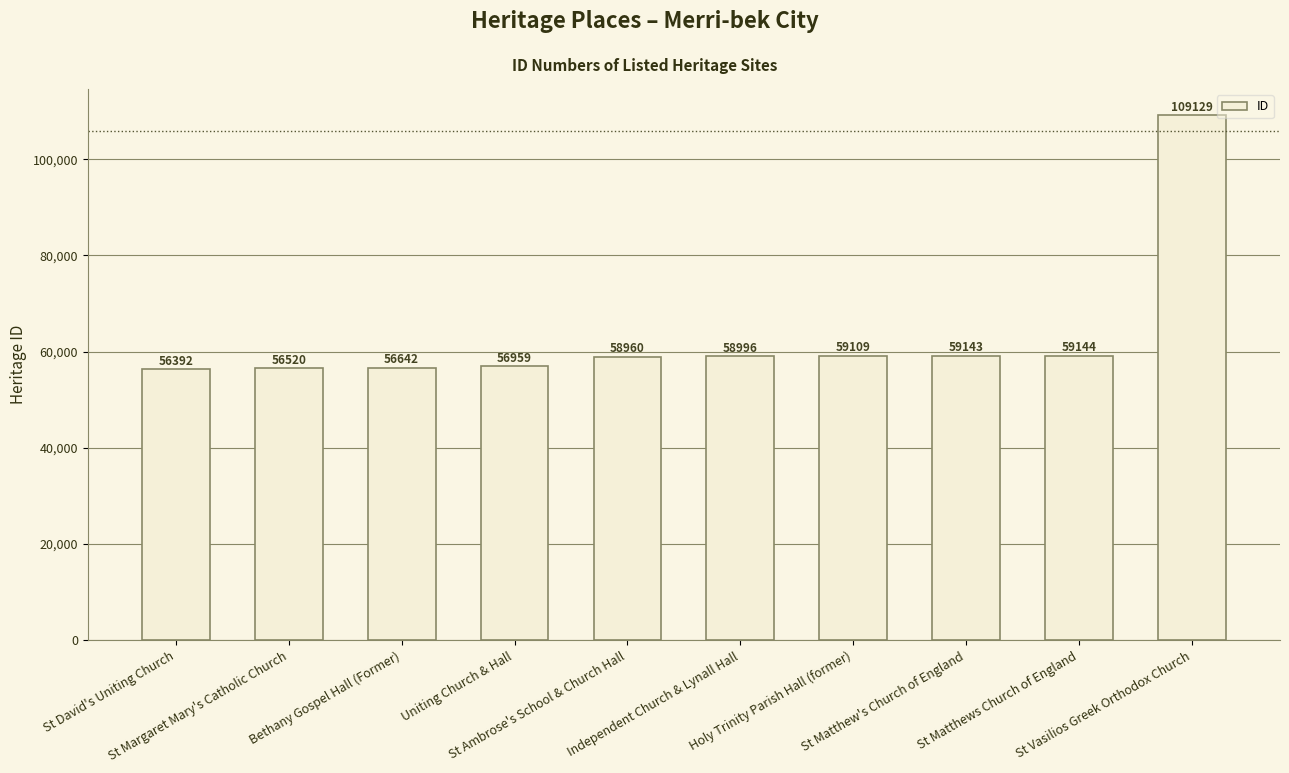

Reading left to right, transcribe all the data shown in this chart.

St David's Uniting Church=56392	St Margaret Mary's Catholic Church=56520	Bethany Gospel Hall (Former)=56642	Uniting Church & Hall=56959	St Ambrose's School & Church Hall=58960	Independent Church & Lynall Hall=58996	Holy Trinity Parish Hall (former)=59109	St Matthew's Church of England=59143	St Matthews Church of England=59144	St Vasilios Greek Orthodox Church=109129